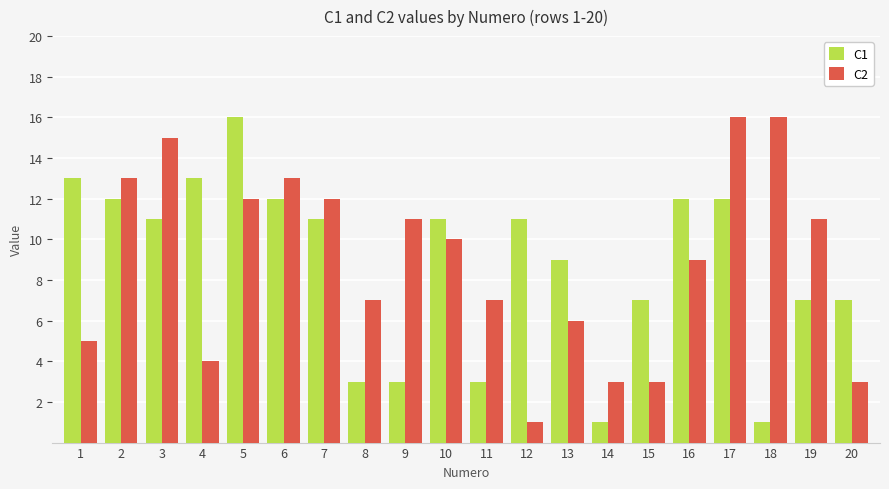

Where does the C1 series first go above 11?

1